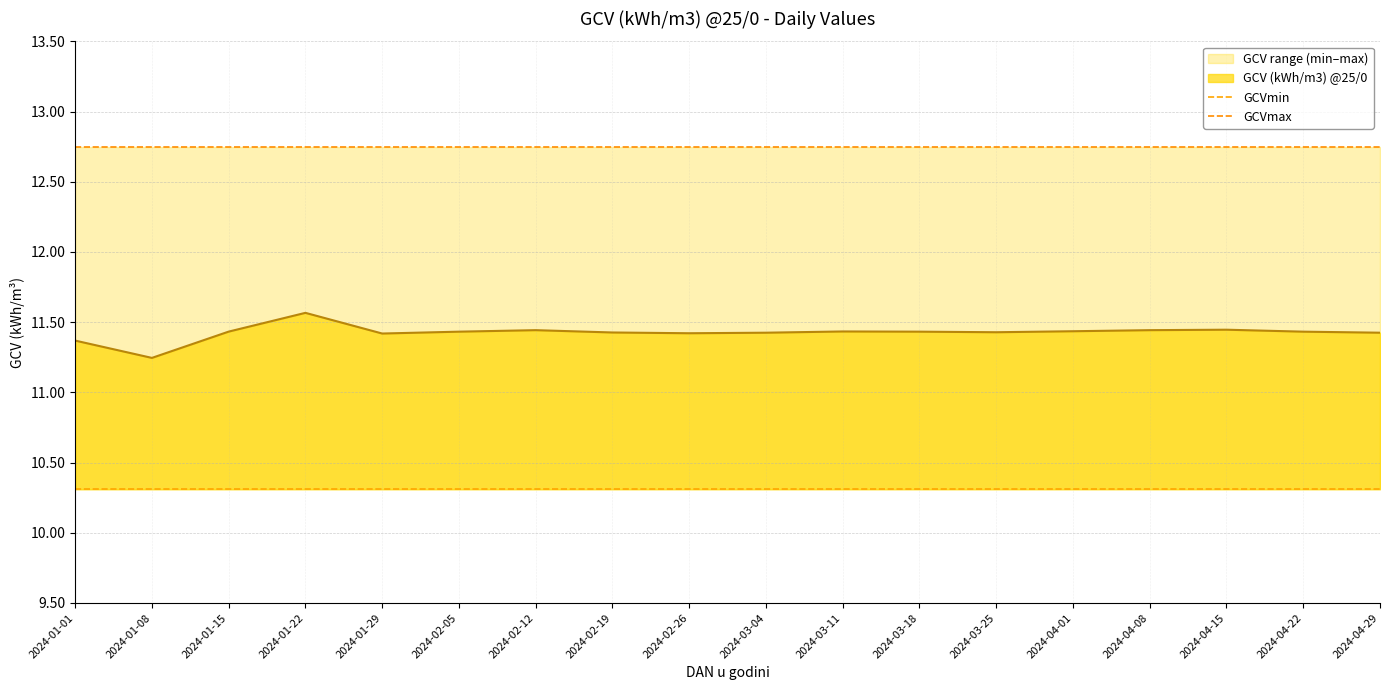

At which label does GCV (kWh/m3) @25/0 reach its peak?

2024-01-22